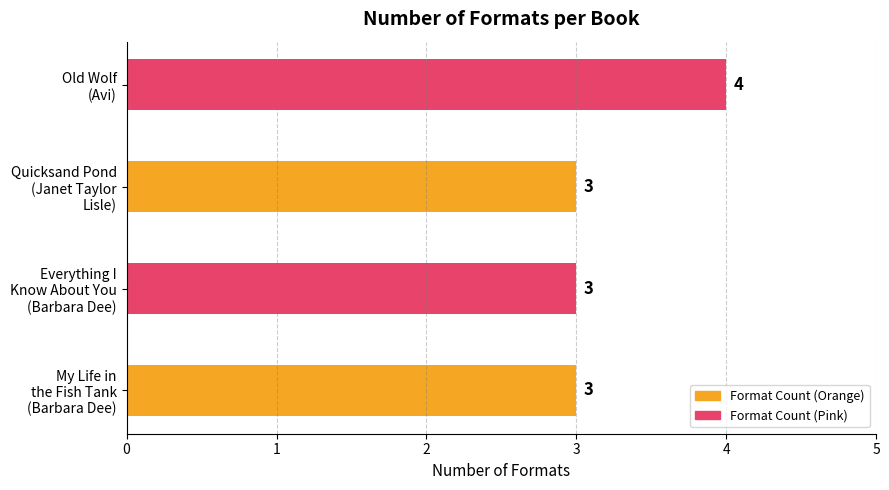

Are the bars grouped side by side (vs. stacked)?

No